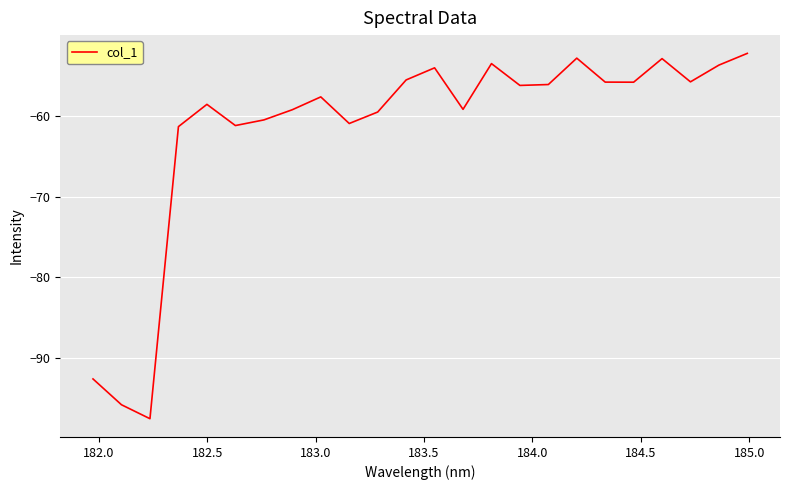

What is the difference between the maximum and minimum values?

45.2